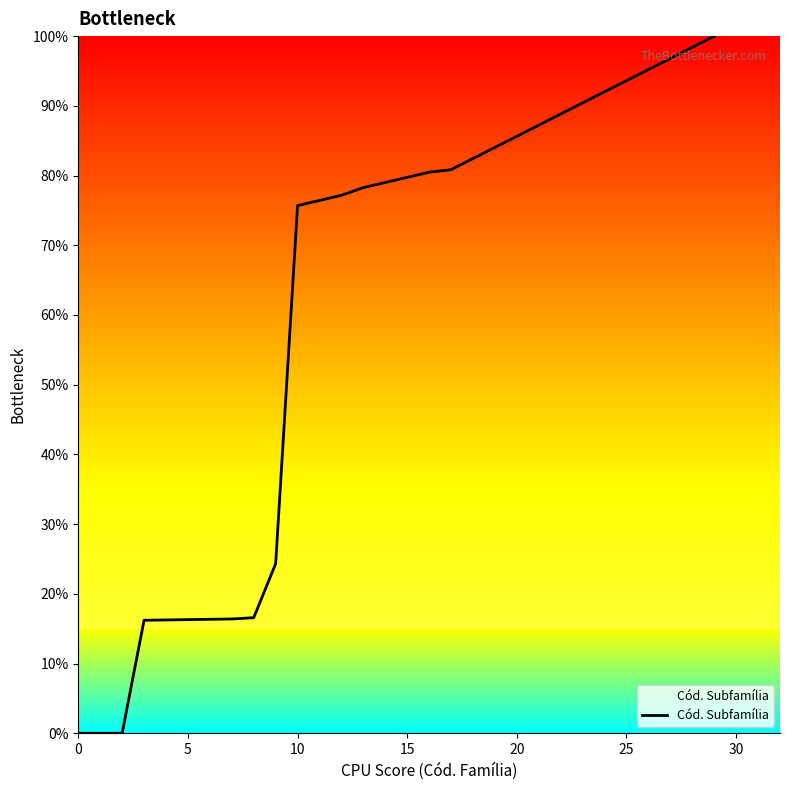

What is the greatest value displayed?

100.0